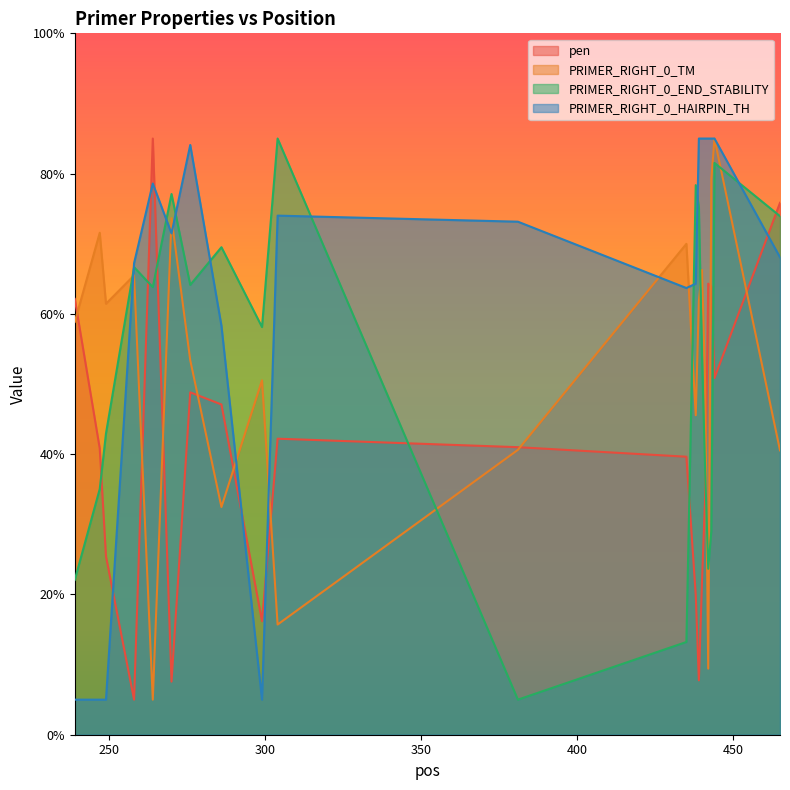

What is the difference between the PRIMER_RIGHT_0_HAIRPIN_TH values at 247 and 438?

59.3